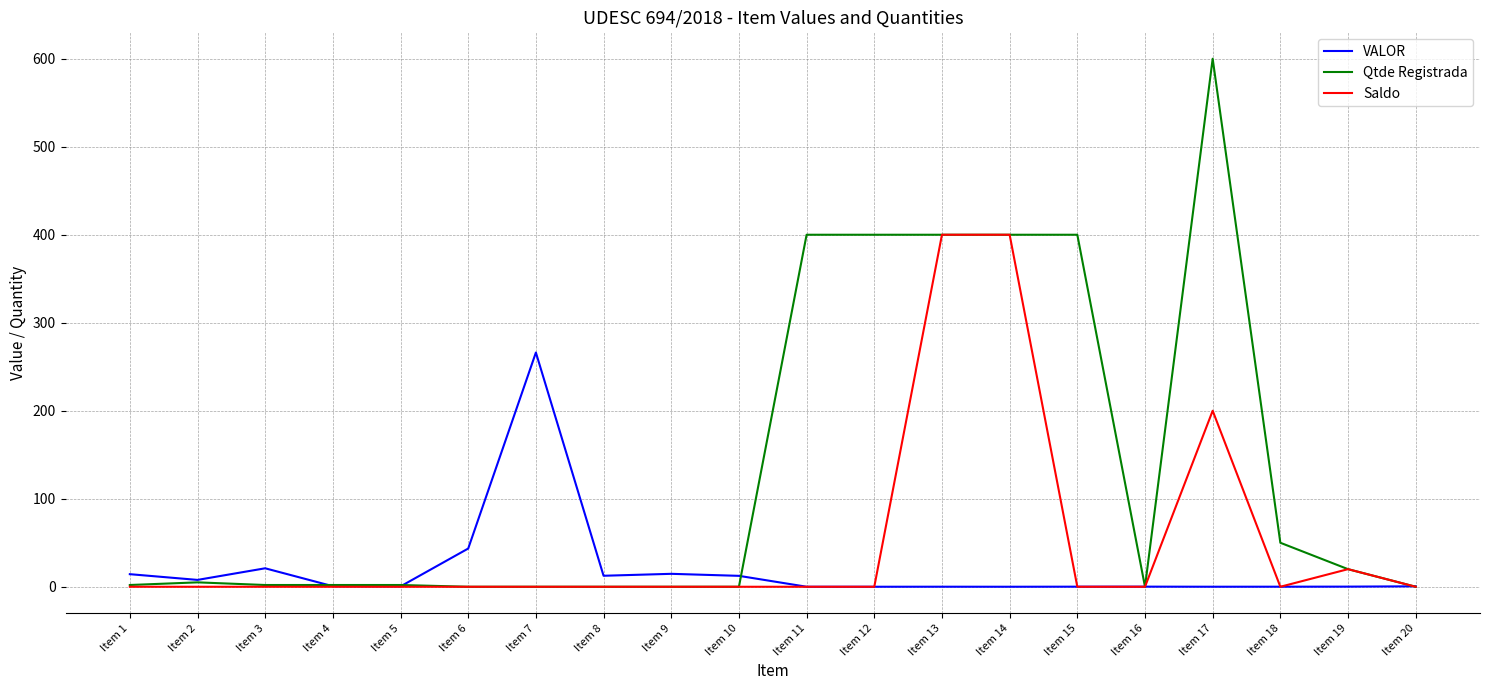

Does the chart display data point markers on the line(s)?

No